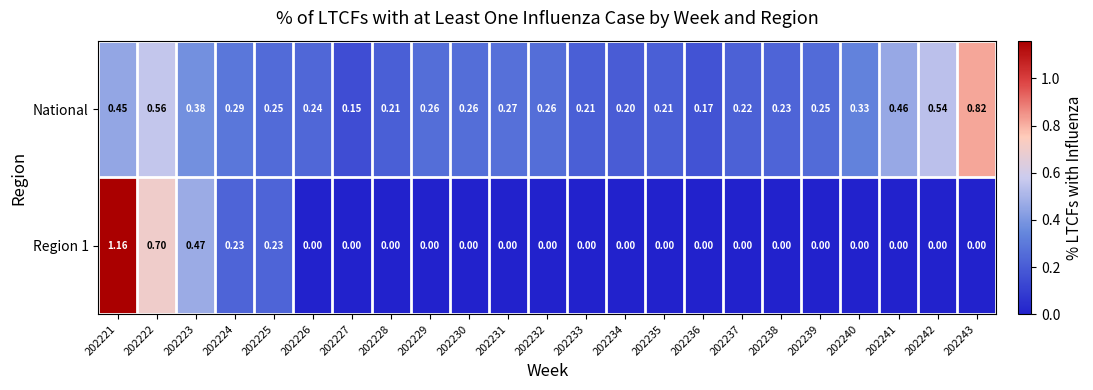

Which series has the largest total across all categories?

National